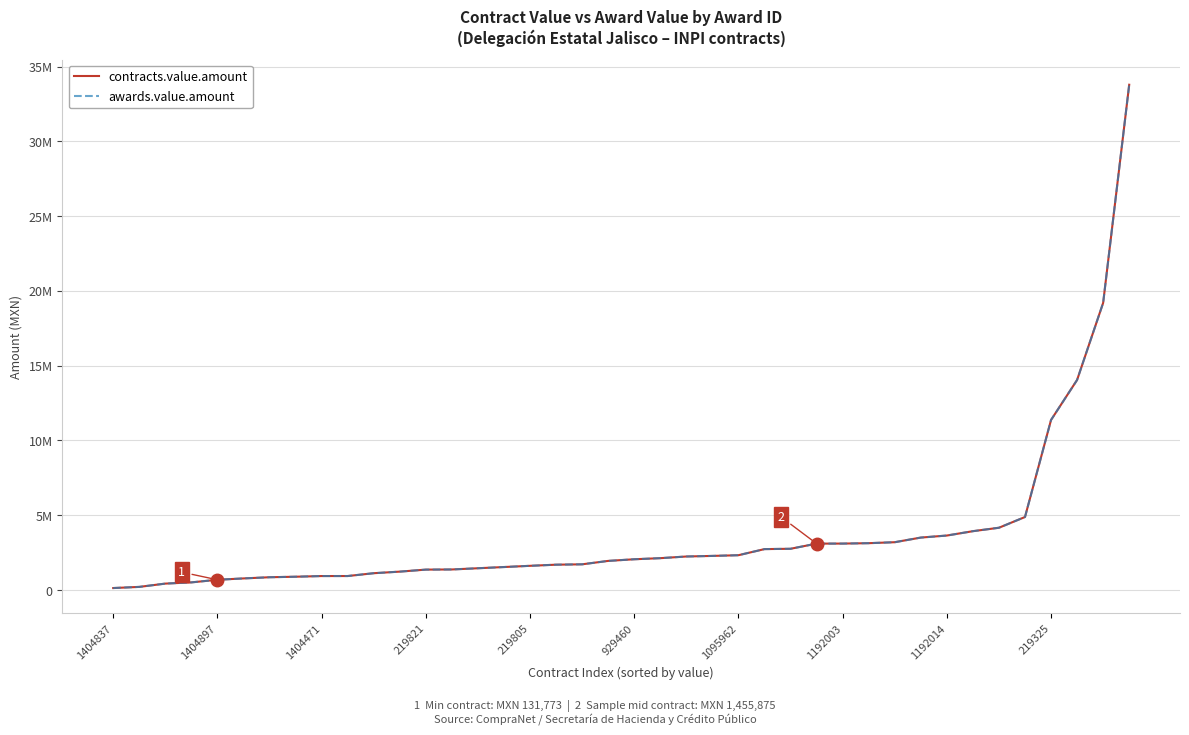

Rank the series by their maximum value, from lowest to highest.

contracts.value.amount, awards.value.amount